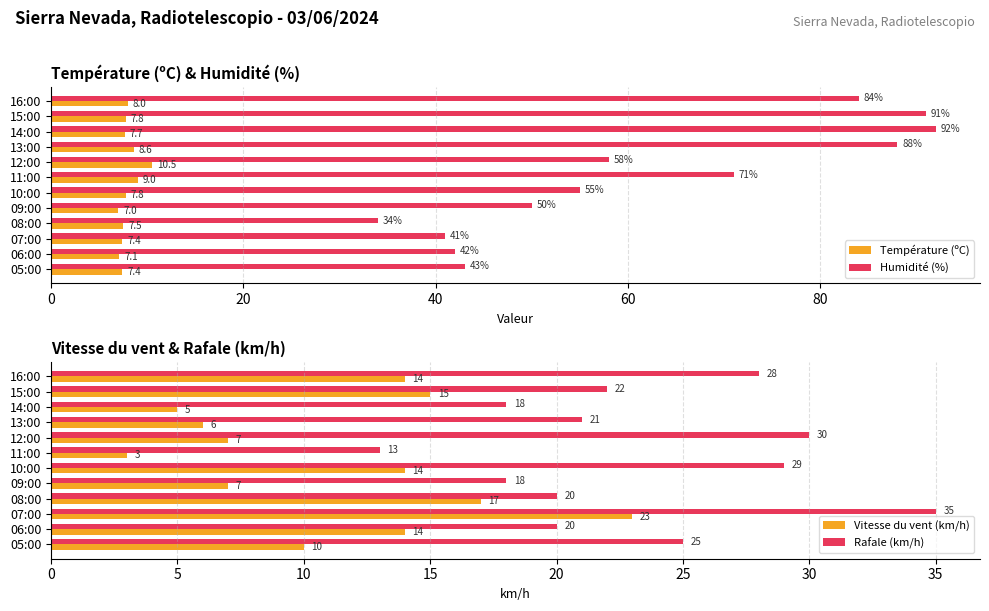

Is the value of Température (ºC) at 11:00 greater than the value of Humidité (%) at 14:00?

No